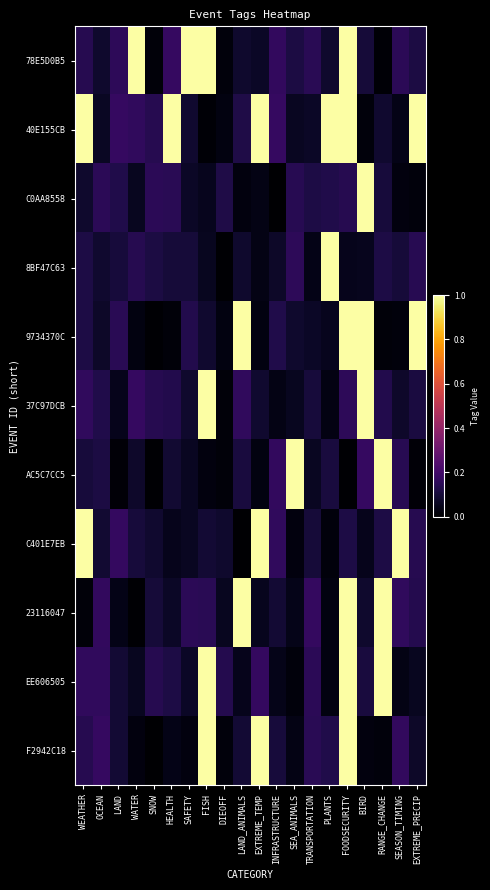

How many categories are shown in the chart?

20